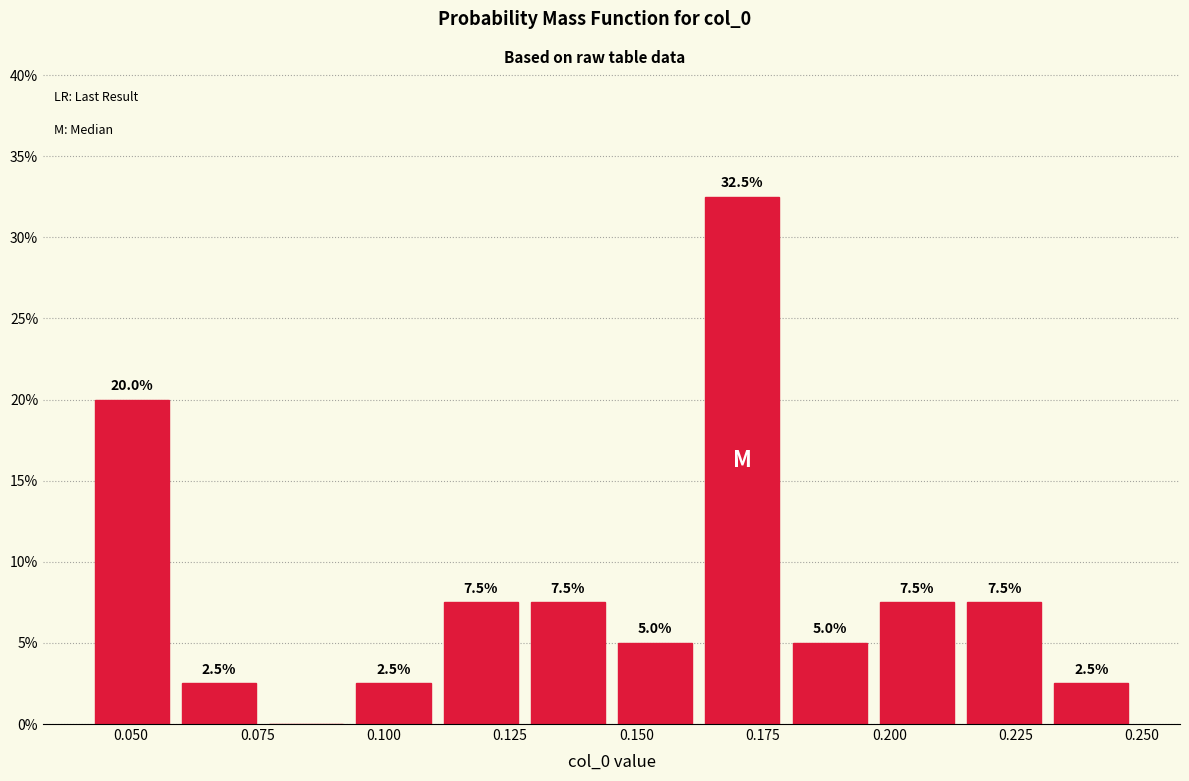

Read against the x-axis, roughly where is the centre of the tallest bar?

0.170